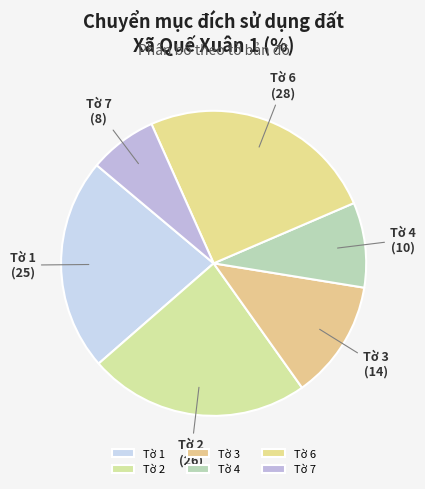

Does Tờ 1 account for over 50% of the chart?

No